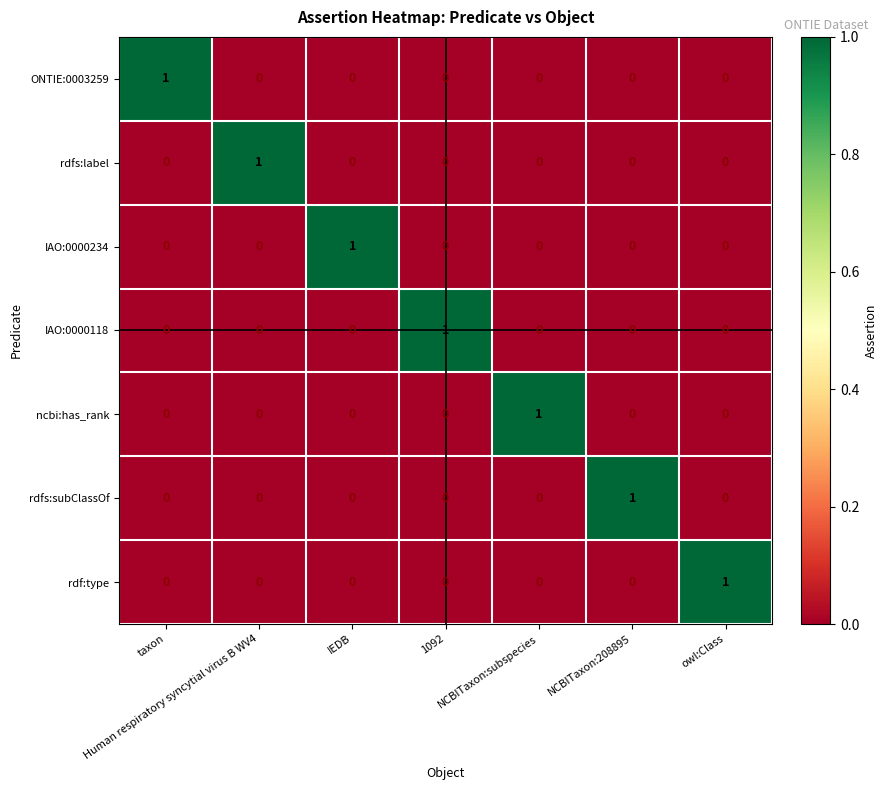

At how many categories does at least one series exceed 0?

7